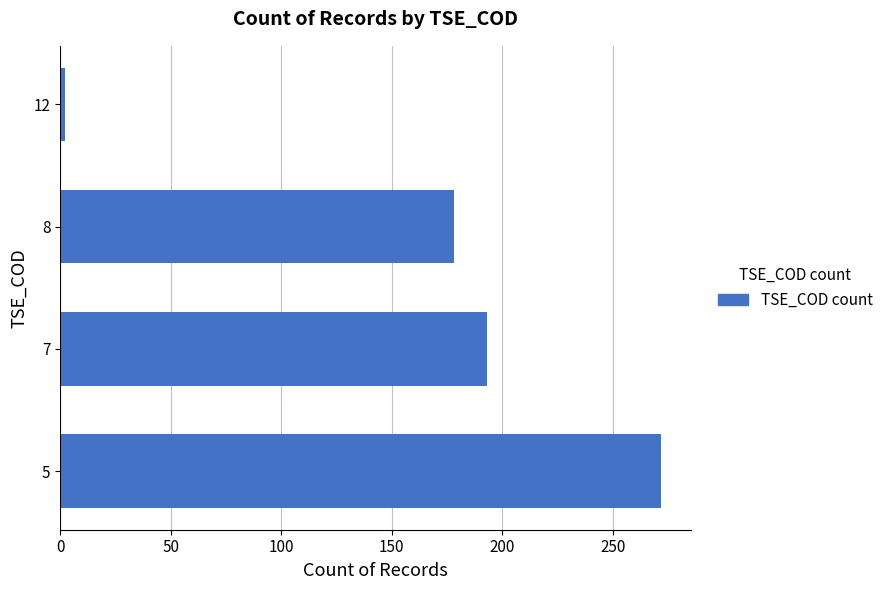

Reading bottom to top, what are all the values shown in this chart?

5=272	7=193	8=178	12=2